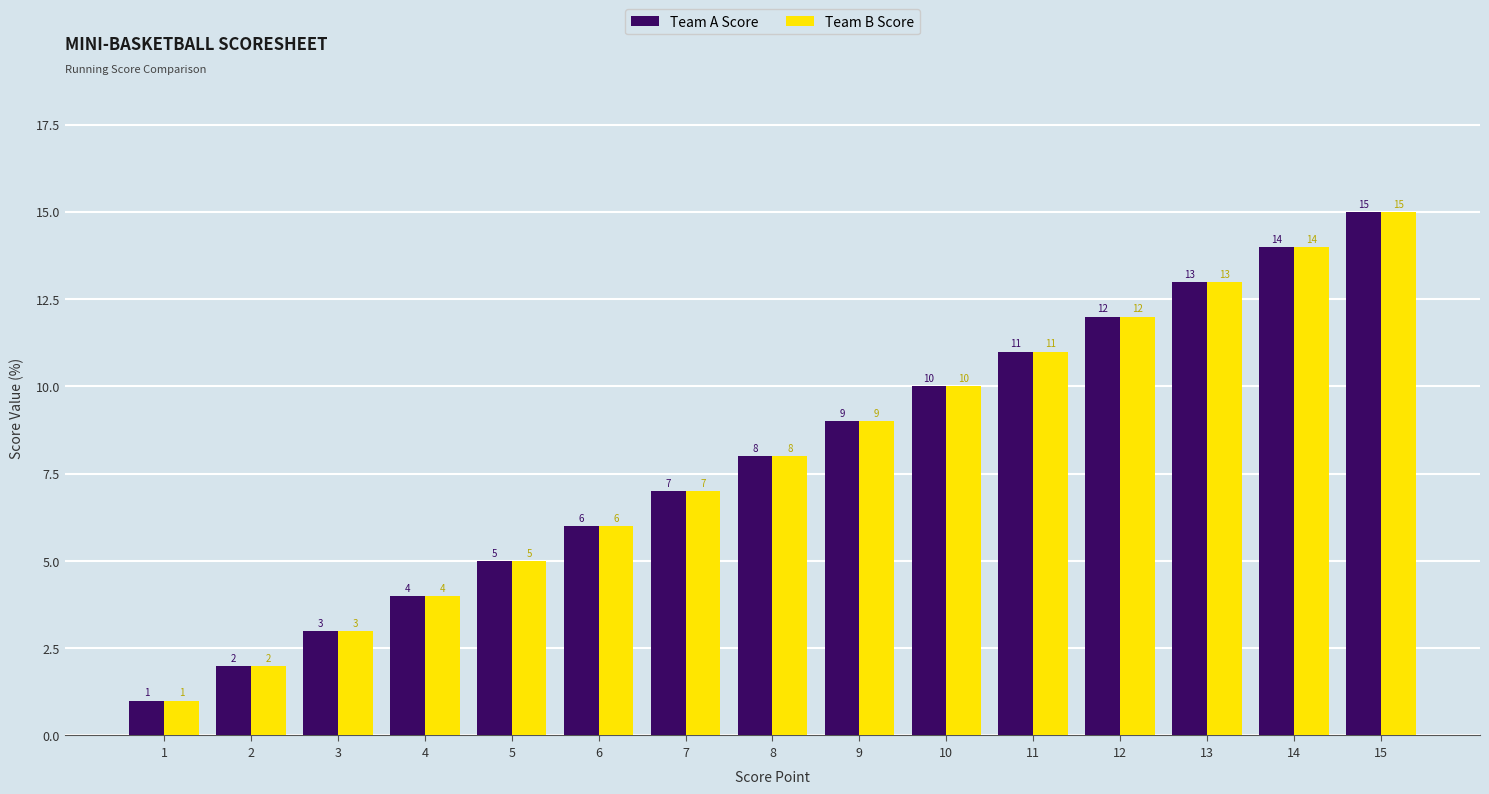

What is the average value of the Team B Score series?

8